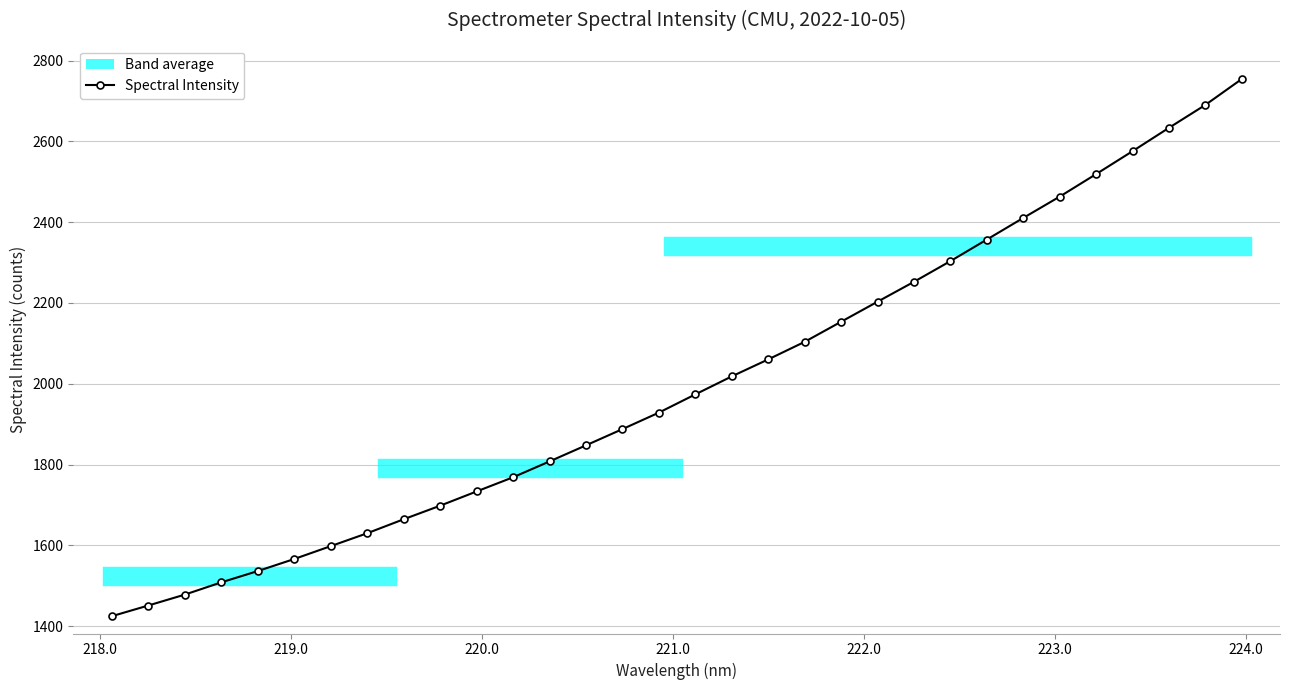

True or false: Spectral Intensity has more than 2 interior local peaks.

False